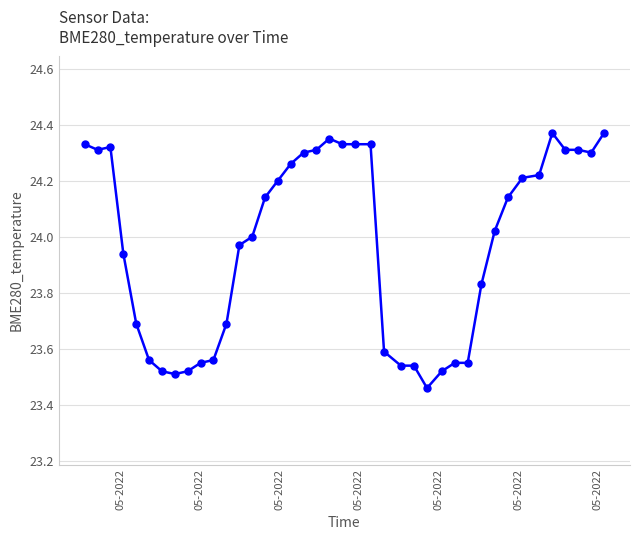

What is the difference between the second highest and second lowest values?

0.9